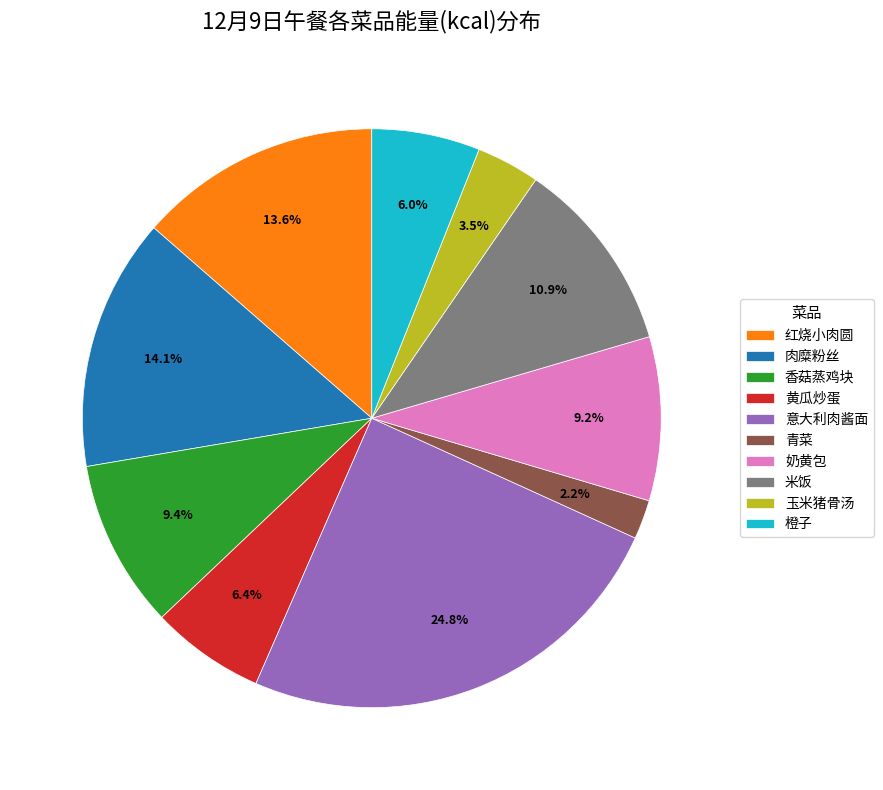

Count the number of slices in the pie.

10